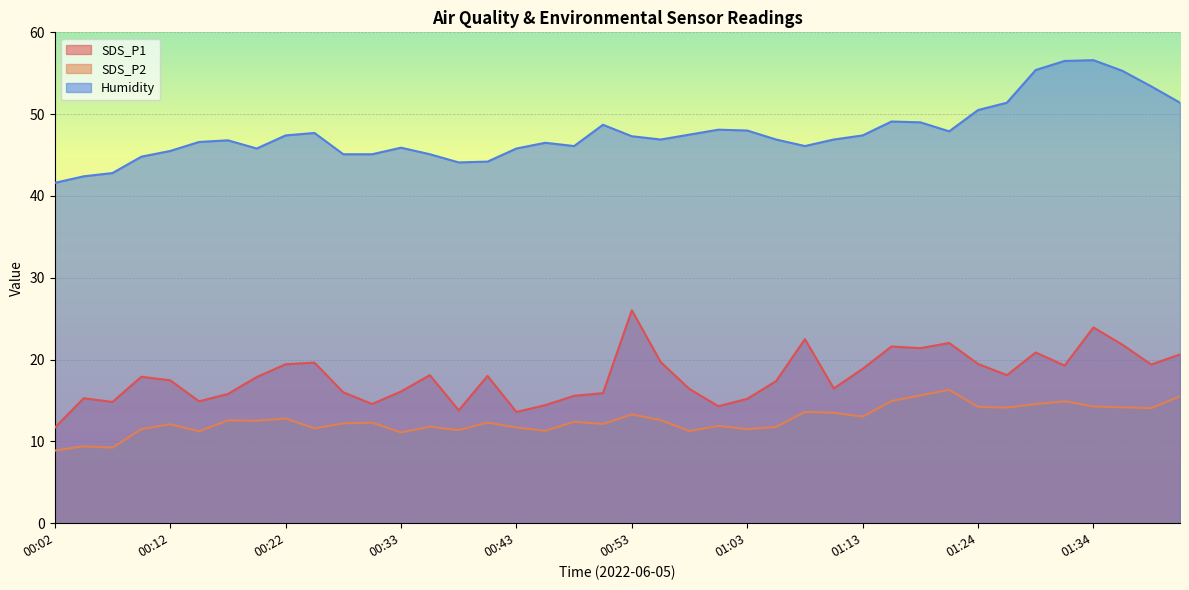

What is the label of the 39th point from the left?

01:40